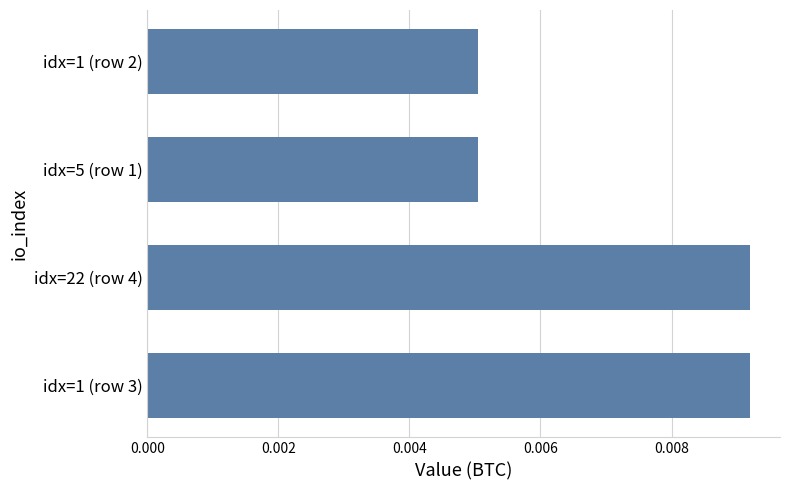

How many values are between 0 and 1?

4